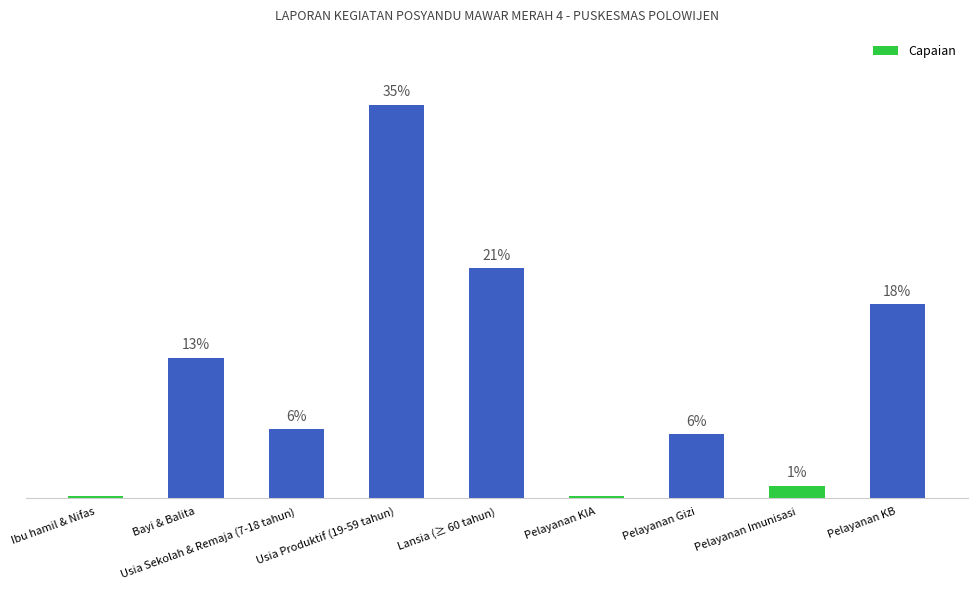

List the labels in order of value, smallest first.

Ibu hamil & Nifas, Pelayanan KIA, Pelayanan Imunisasi, Pelayanan Gizi, Usia Sekolah & Remaja (7-18 tahun), Bayi & Balita, Pelayanan KB, Lansia (≥ 60 tahun), Usia Produktif (19-59 tahun)